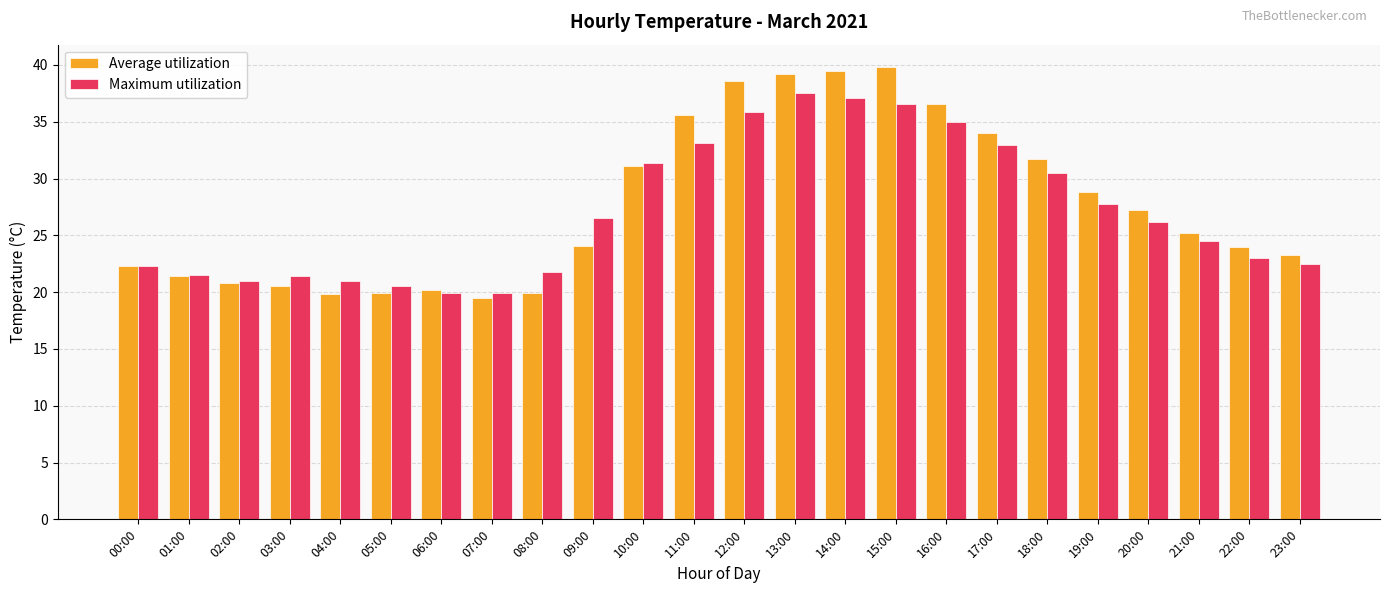

What is the greatest value displayed?

39.8